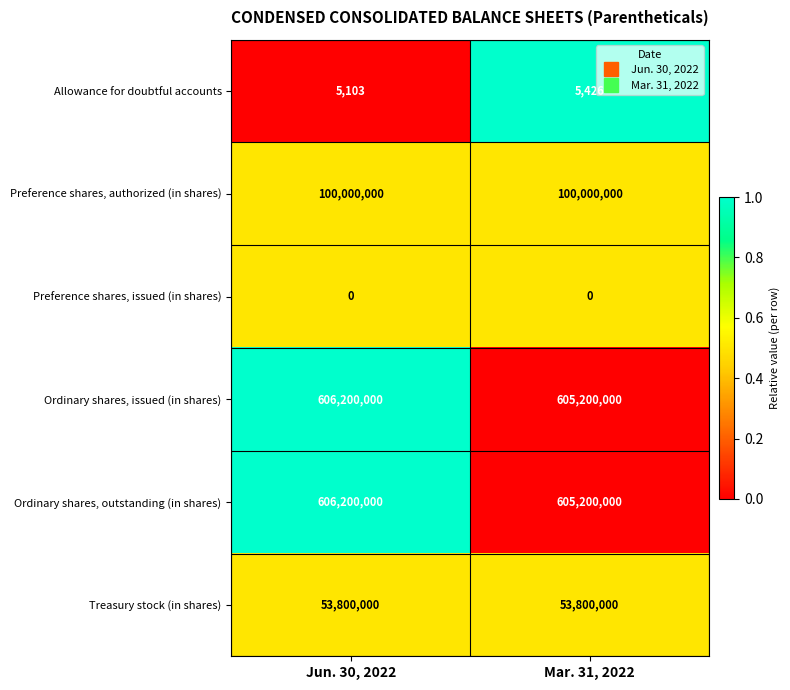

What is the spread (max minus min) of values at Mar. 31, 2022?

605200000